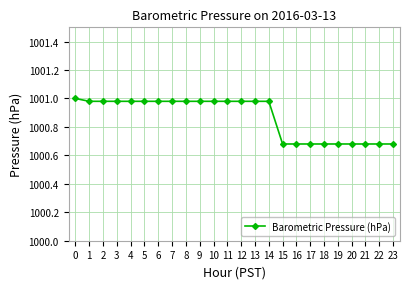

Does the chart display data point markers on the line(s)?

Yes